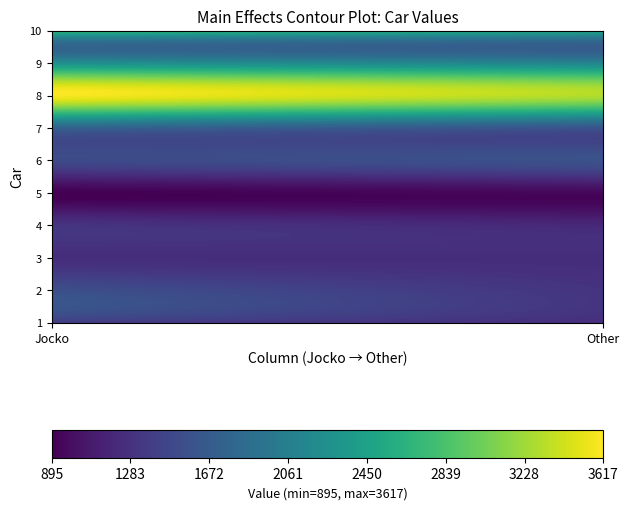

Reading left to right, what are all the values shown in this chart?

1: 0=1375	1=1250
2: 0=1550	1=1300
3: 0=1250	1=1250
4: 0=1300	1=1200
5: 0=900	1=950
6: 0=1500	1=1575
7: 0=1750	1=1600
8: 0=3600	1=3300
9: 0=2250	1=2125
10: 0=2800	1=2600